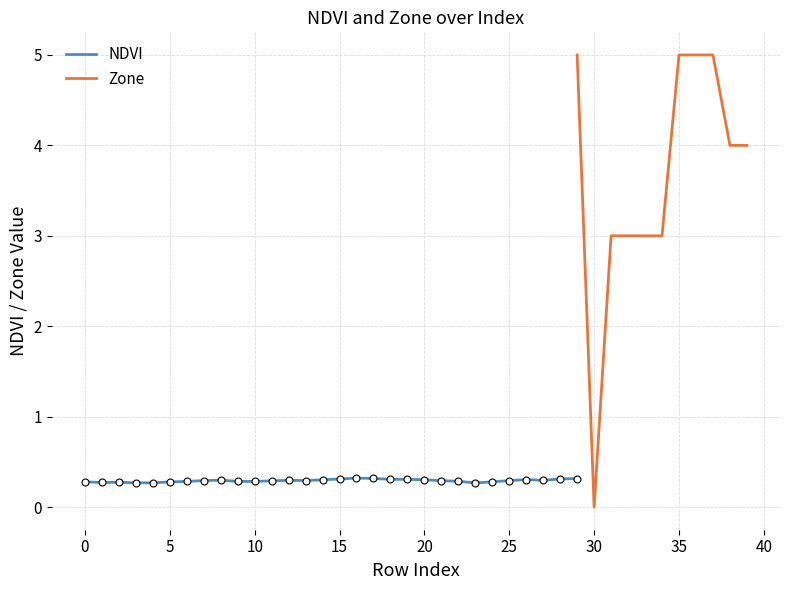

The NDVI series shows 0.1 at 25. True or false?

False